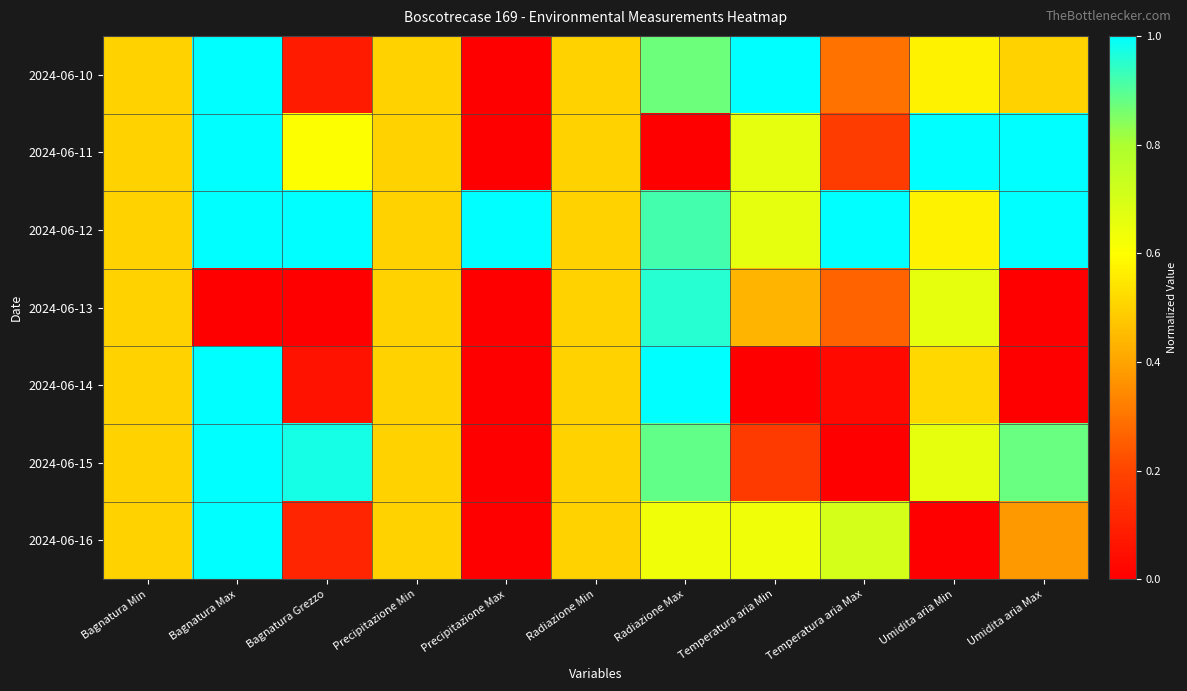

Reading right to left, transcribe all the data shown in this chart.

2024-06-10: Umidita aria Max=0.5	Umidita aria Min=0.6	Temperatura aria Max=0.3	Temperatura aria Min=1.0	Radiazione Max=0.9	Radiazione Min=0.5	Precipitazione Max=0.0	Precipitazione Min=0.5	Bagnatura Grezzo=0.1	Bagnatura Max=1.0	Bagnatura Min=0.5
2024-06-11: Umidita aria Max=1.0	Umidita aria Min=1.0	Temperatura aria Max=0.2	Temperatura aria Min=0.7	Radiazione Max=0.0	Radiazione Min=0.5	Precipitazione Max=0.0	Precipitazione Min=0.5	Bagnatura Grezzo=0.6	Bagnatura Max=1.0	Bagnatura Min=0.5
2024-06-12: Umidita aria Max=1.0	Umidita aria Min=0.6	Temperatura aria Max=1.0	Temperatura aria Min=0.7	Radiazione Max=0.9	Radiazione Min=0.5	Precipitazione Max=1.0	Precipitazione Min=0.5	Bagnatura Grezzo=1.0	Bagnatura Max=1.0	Bagnatura Min=0.5
2024-06-13: Umidita aria Max=0.0	Umidita aria Min=0.7	Temperatura aria Max=0.3	Temperatura aria Min=0.4	Radiazione Max=1.0	Radiazione Min=0.5	Precipitazione Max=0.0	Precipitazione Min=0.5	Bagnatura Grezzo=0.0	Bagnatura Max=0.0	Bagnatura Min=0.5
2024-06-14: Umidita aria Max=0.0	Umidita aria Min=0.5	Temperatura aria Max=0.0	Temperatura aria Min=0.0	Radiazione Max=1.0	Radiazione Min=0.5	Precipitazione Max=0.0	Precipitazione Min=0.5	Bagnatura Grezzo=0.1	Bagnatura Max=1.0	Bagnatura Min=0.5
2024-06-15: Umidita aria Max=0.9	Umidita aria Min=0.7	Temperatura aria Max=0.0	Temperatura aria Min=0.2	Radiazione Max=0.9	Radiazione Min=0.5	Precipitazione Max=0.0	Precipitazione Min=0.5	Bagnatura Grezzo=1.0	Bagnatura Max=1.0	Bagnatura Min=0.5
2024-06-16: Umidita aria Max=0.4	Umidita aria Min=0.0	Temperatura aria Max=0.7	Temperatura aria Min=0.6	Radiazione Max=0.6	Radiazione Min=0.5	Precipitazione Max=0.0	Precipitazione Min=0.5	Bagnatura Grezzo=0.1	Bagnatura Max=1.0	Bagnatura Min=0.5